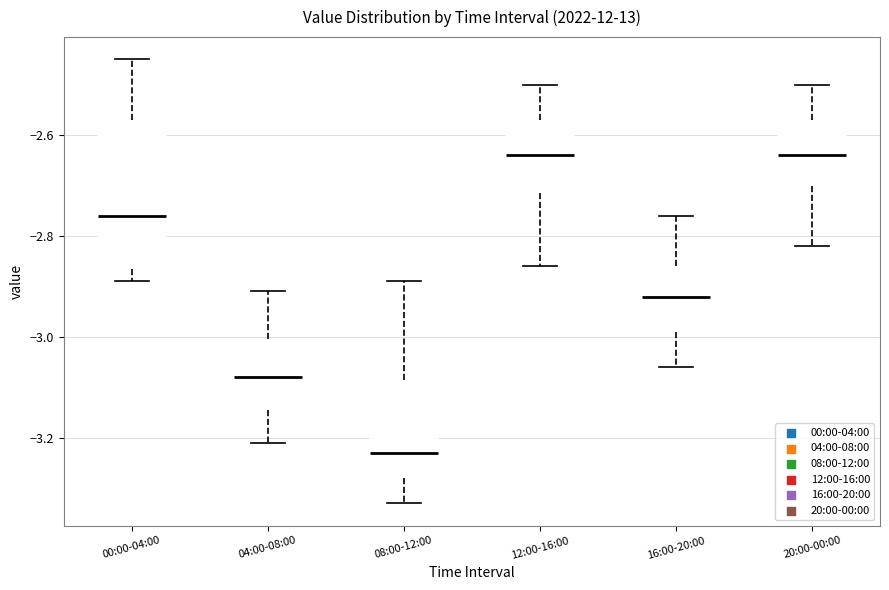

Which box is the tallest, from its lower edge to its upper edge?

00:00-04:00